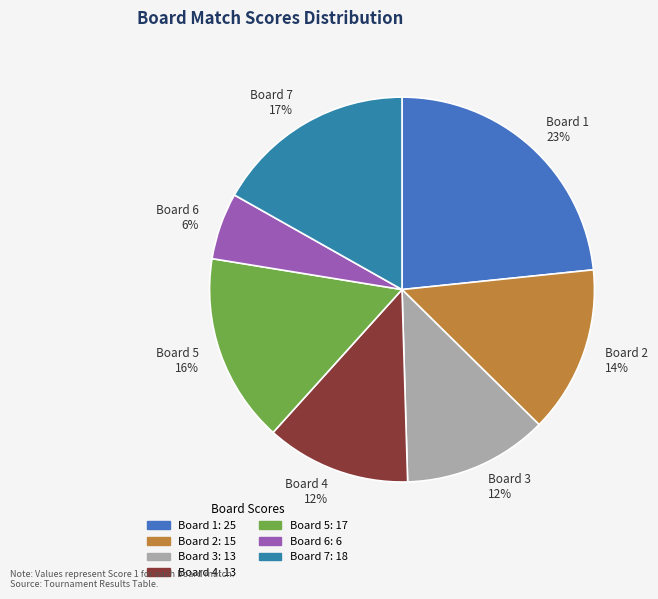

How many slices are in this pie chart?

7